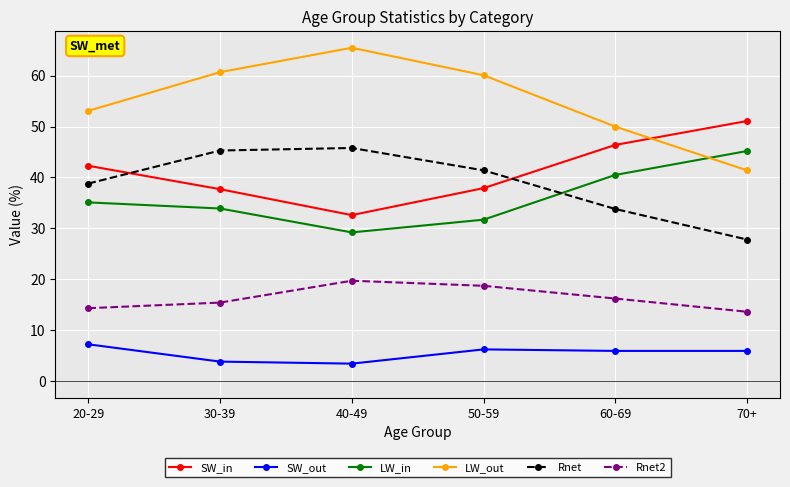

What are all the series names shown in the legend?

SW_in, SW_out, LW_in, LW_out, Rnet, Rnet2